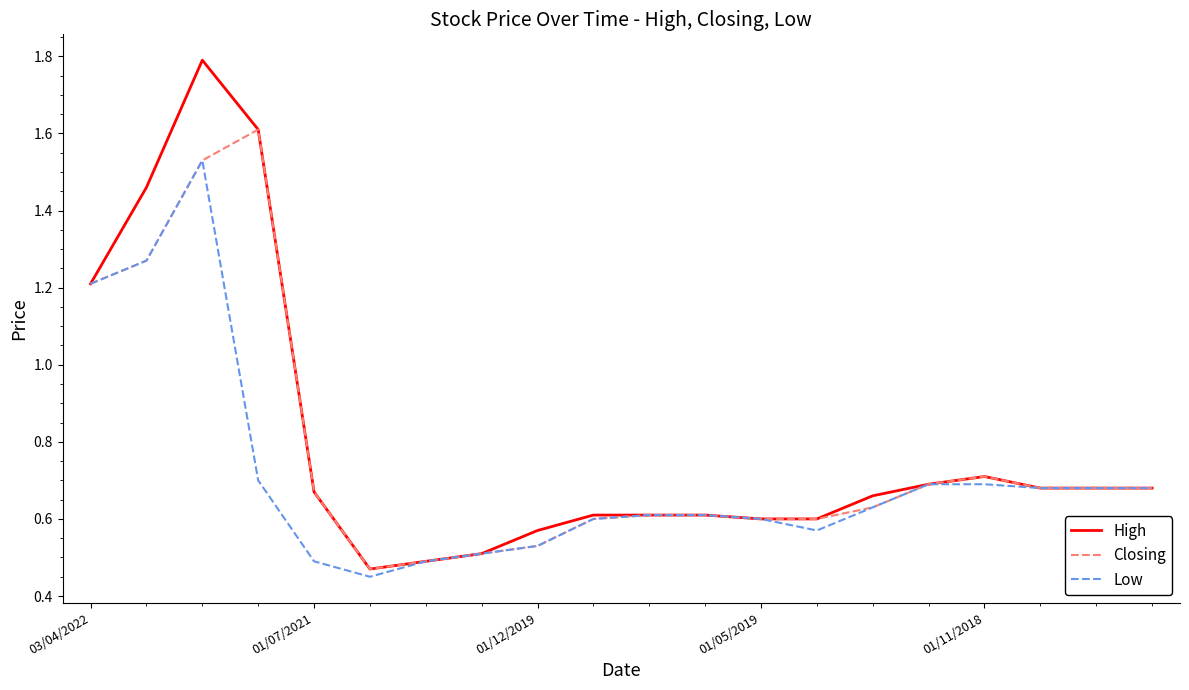

List the series in order of their peak value, highest first.

High, Closing, Low